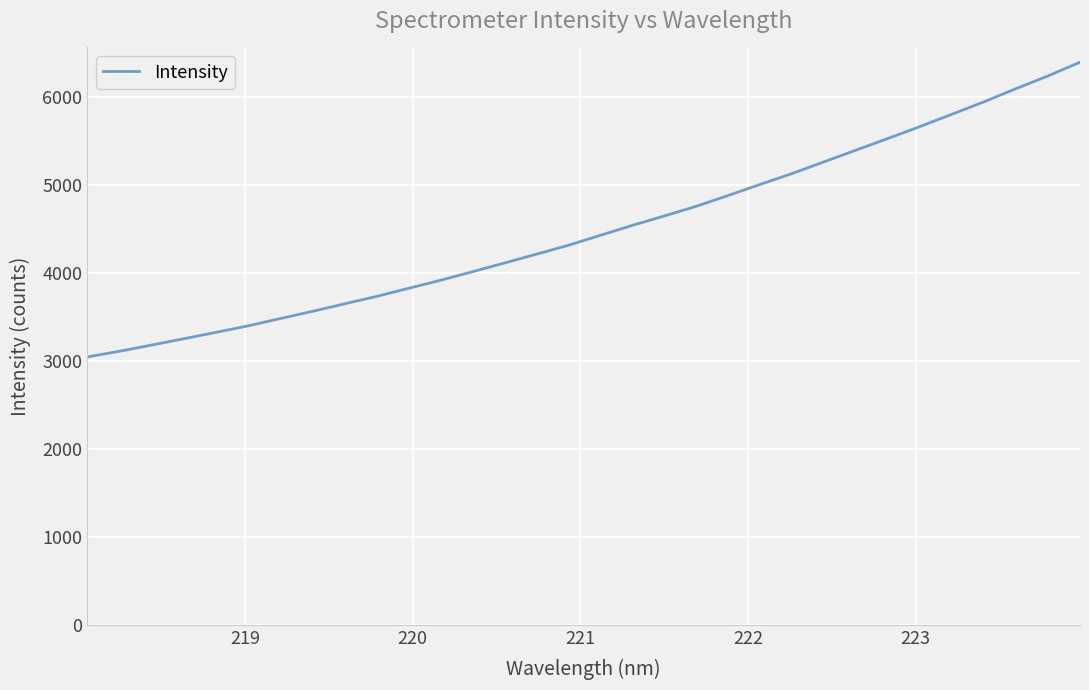

What is the smallest value displayed?

3047.8